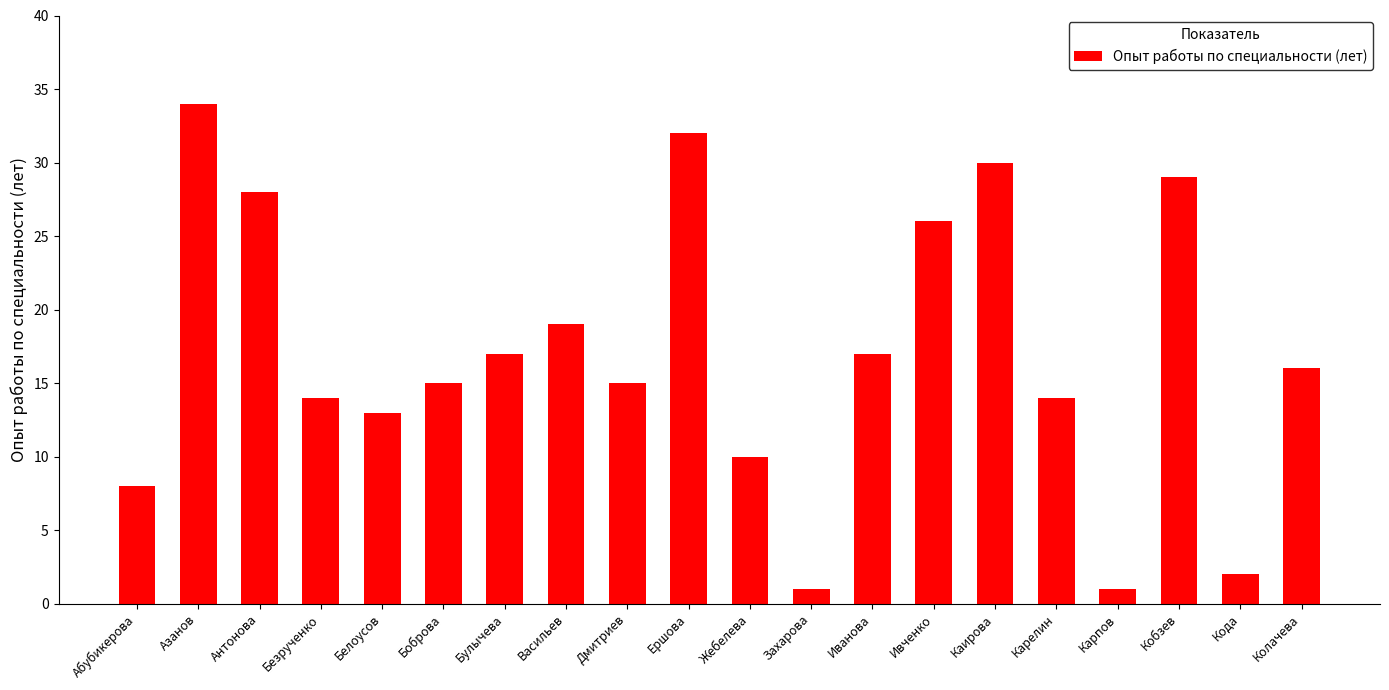

What value does the data have at Захарова?

1